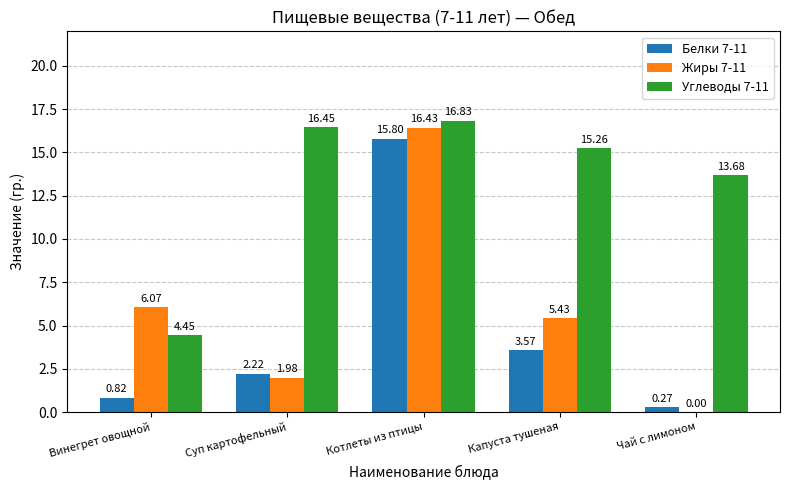

At which label does Жиры 7-11 first exceed 5?

Винегрет овощной